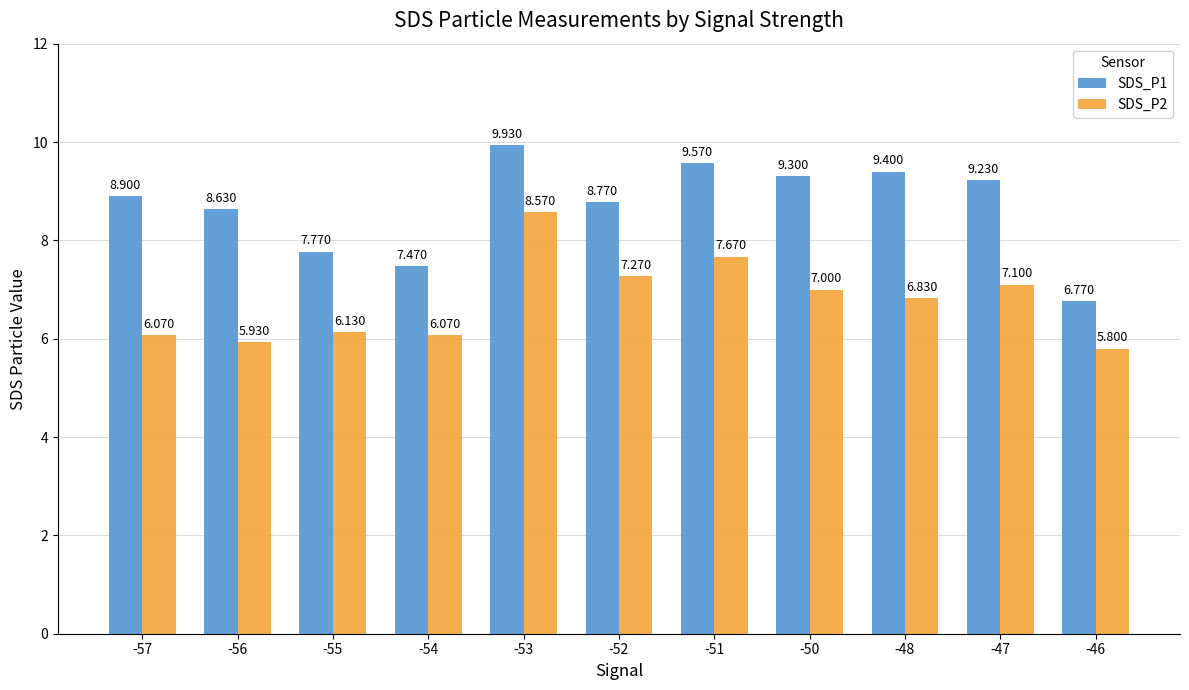

Are the bars grouped side by side (vs. stacked)?

Yes